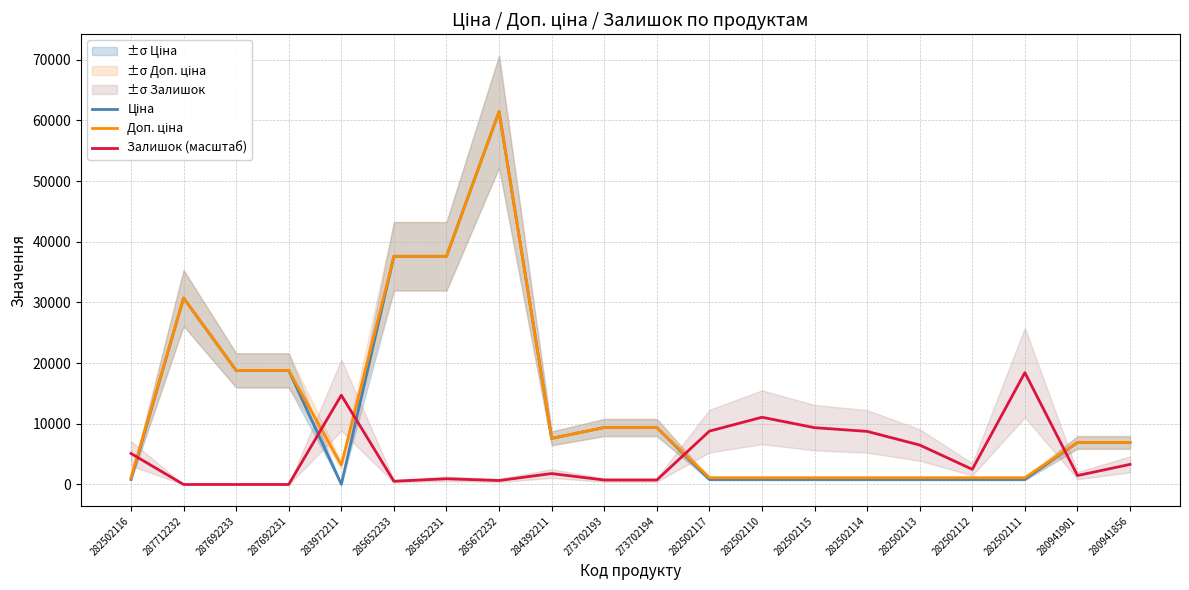

True or false: Доп. ціна and Залишок (масштаб) intersect in this chart.

True